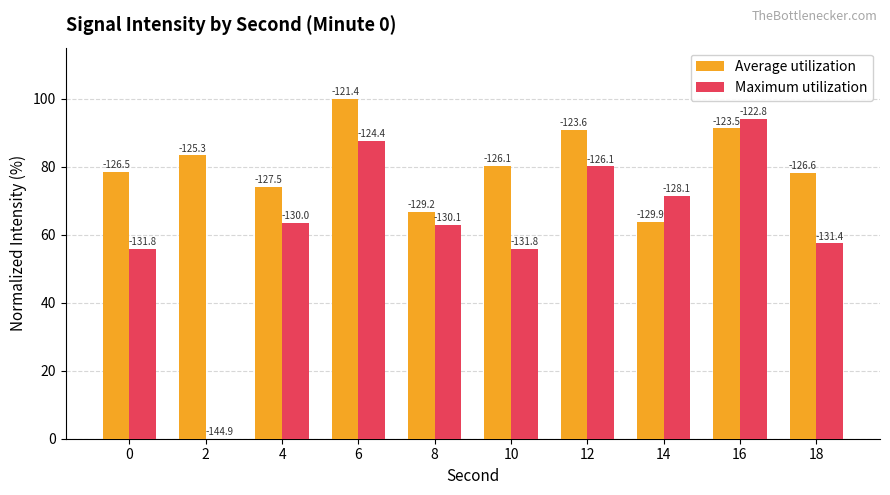

Which series has the largest total across all categories?

Average utilization